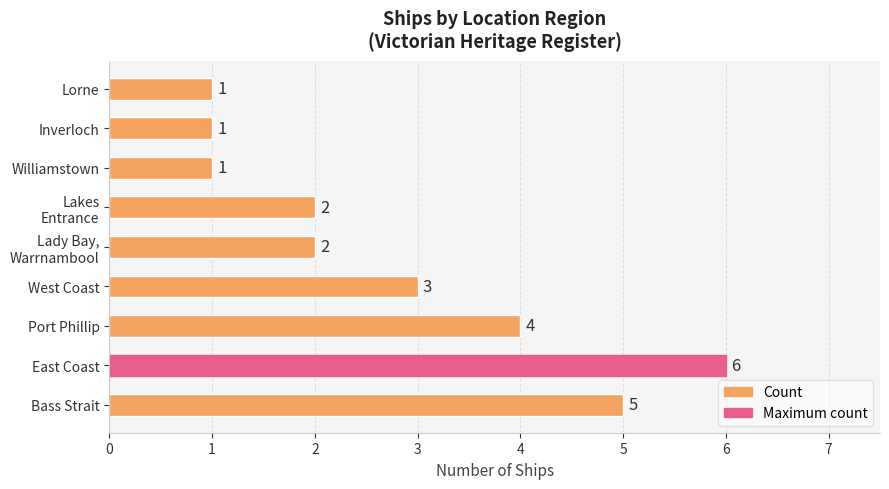

Does the chart contain stacked bars?

No